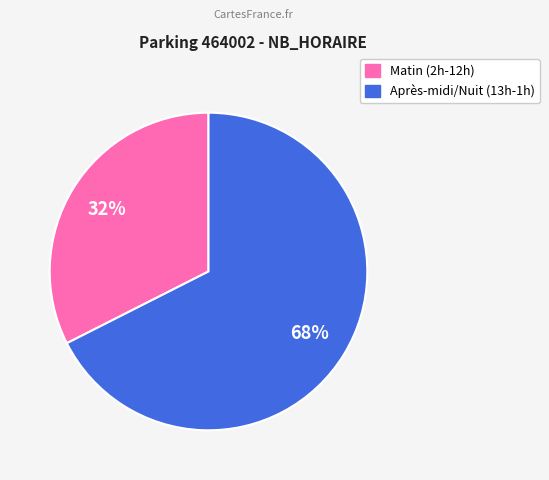

Is there any slice that represents more than half of the pie?

Yes